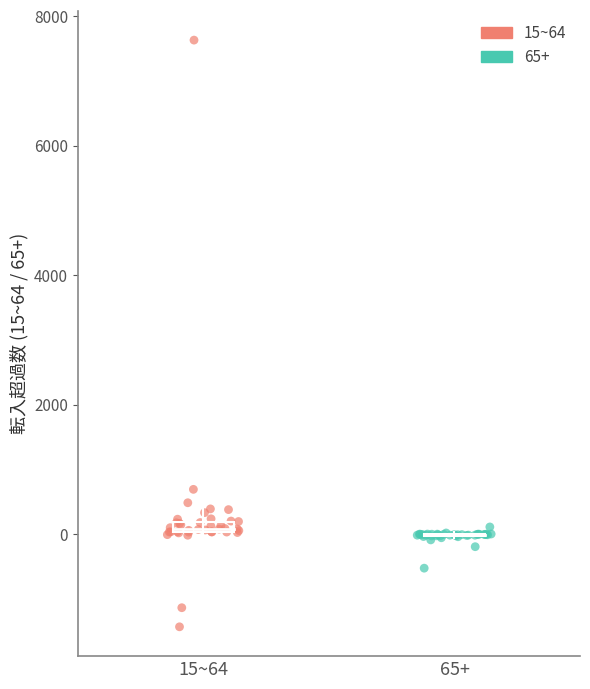

Which series contains the highest Y value?

15~64